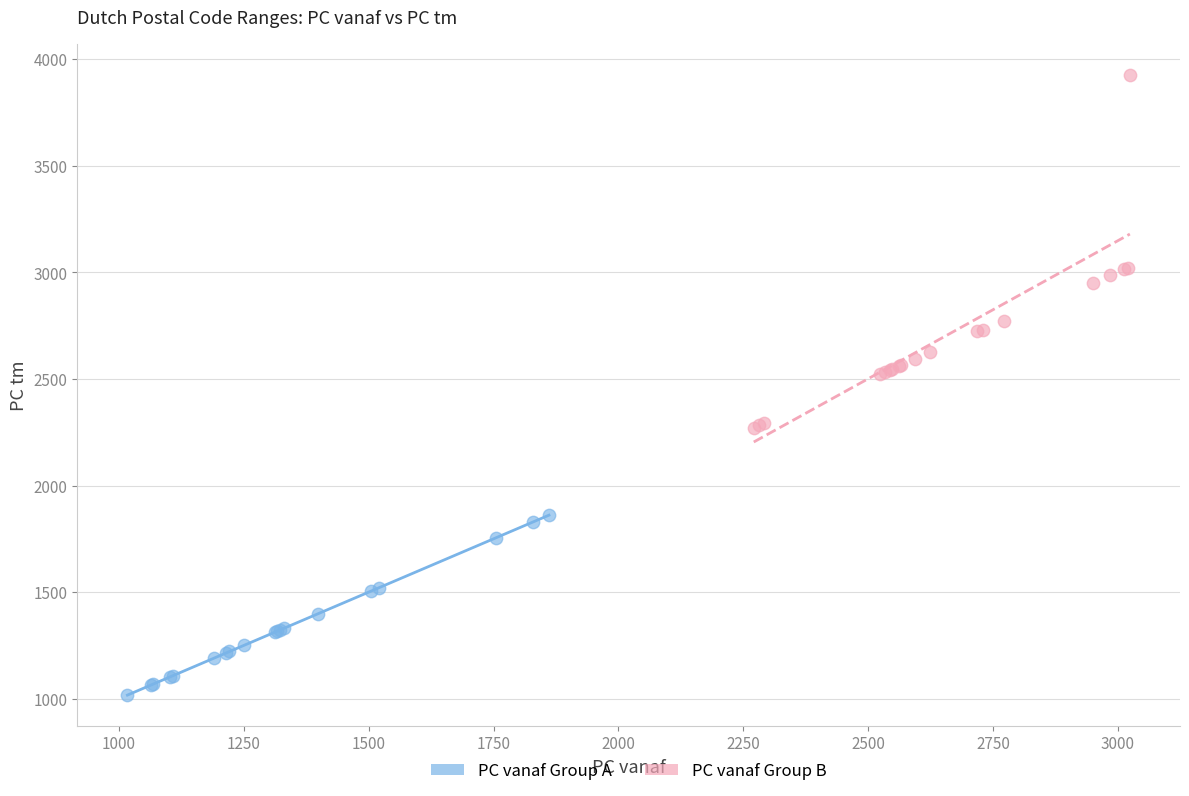

Which series contains the lowest Y value?

PC vanaf Group A